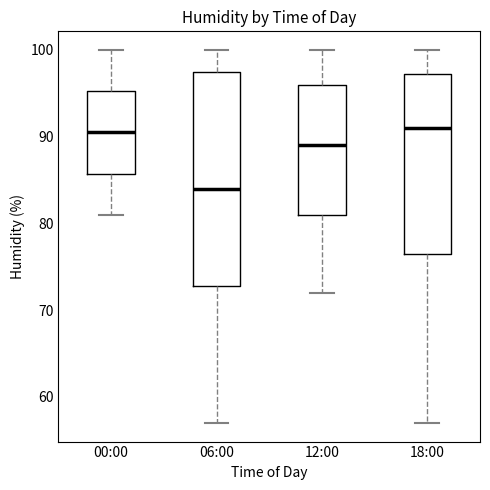

Which box is the tallest, from its lower edge to its upper edge?

06:00